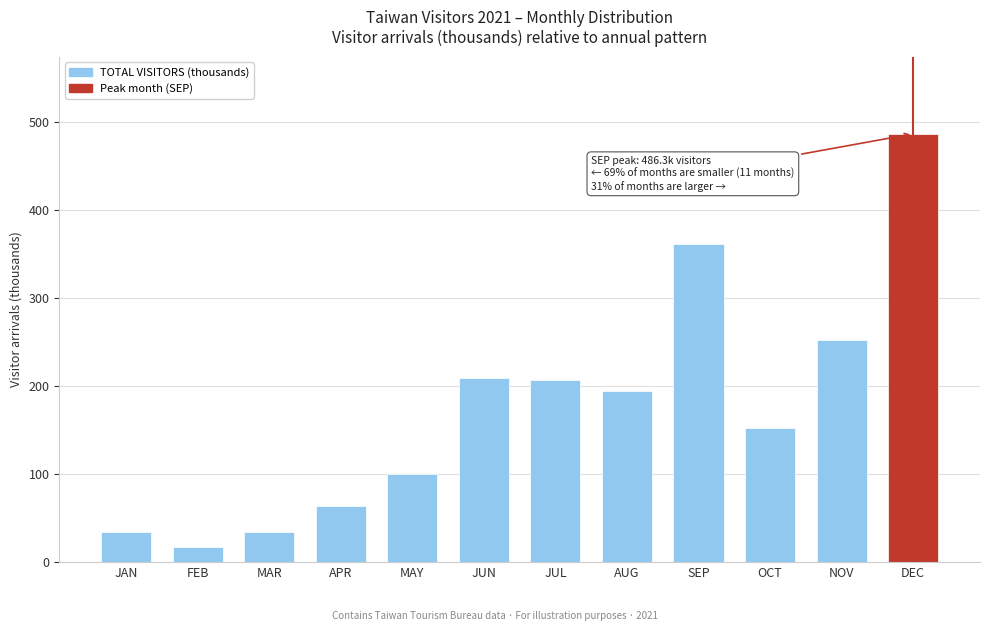

What is the difference between the maximum and second lowest values?

451.9